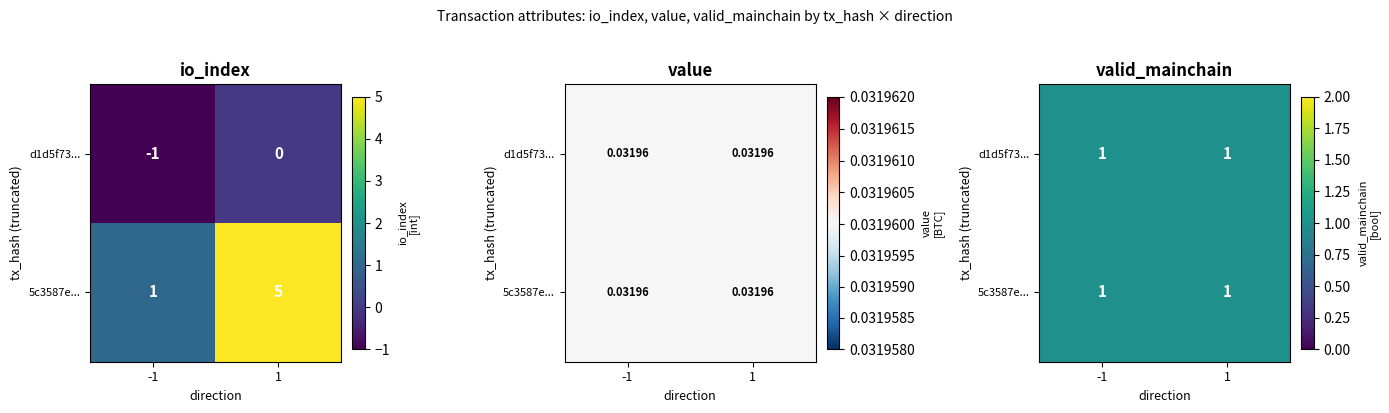

Is it true that 5c3587e0d0469211e081957bd4aca4690336152 equals 7 at 1?

False